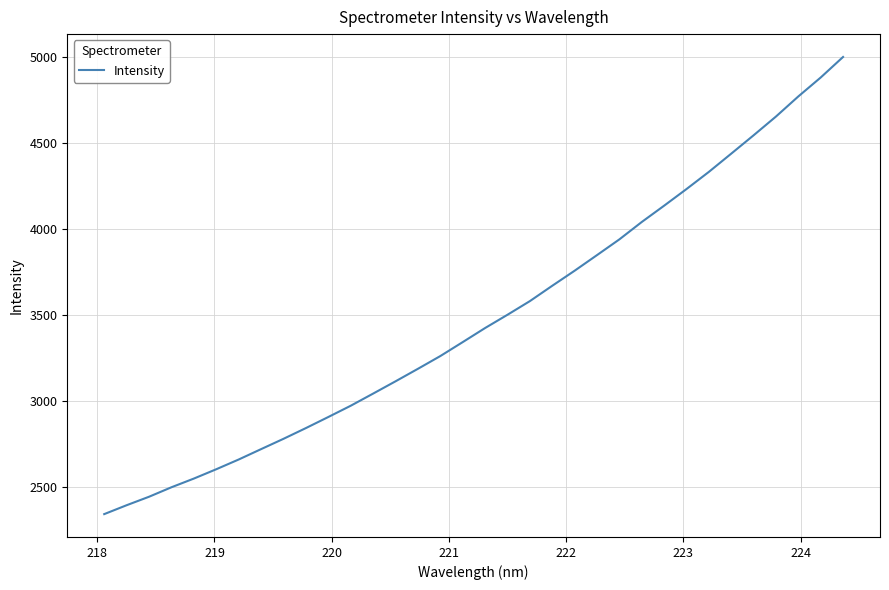

What is the difference between the maximum and minimum values?

2661.8